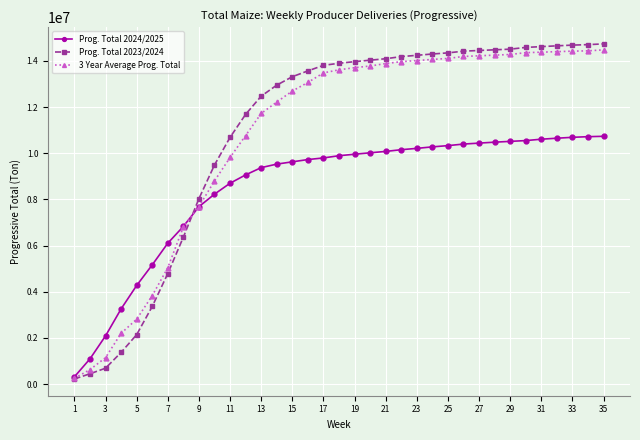

True or false: Prog. Total 2023/2024 and 3 Year Average Prog. Total cross at least once.

True